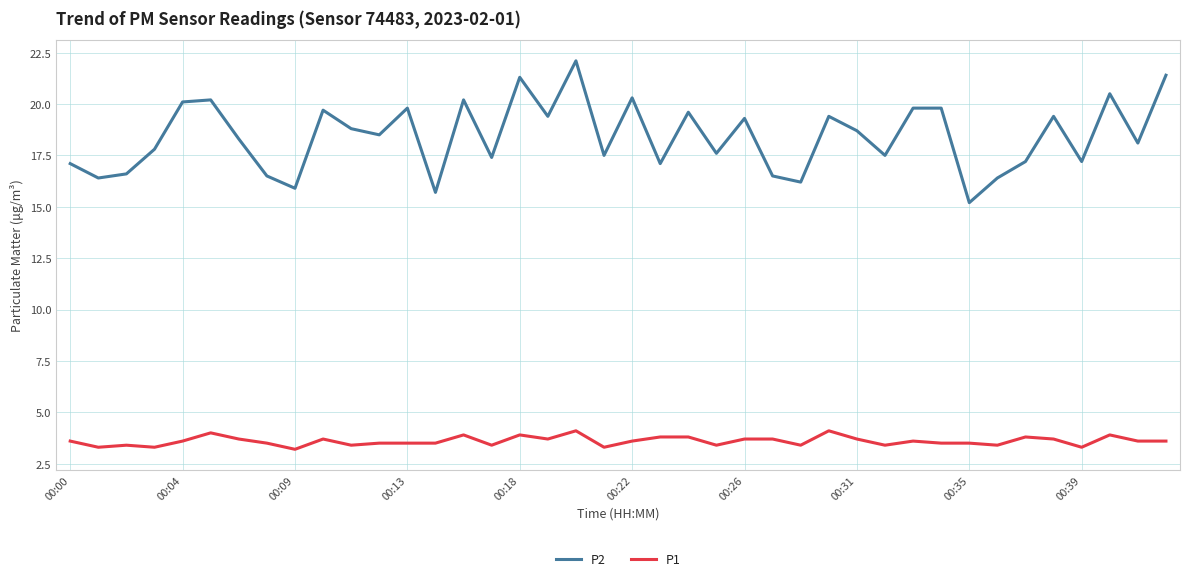

List the series in order of their peak value, highest first.

P2, P1